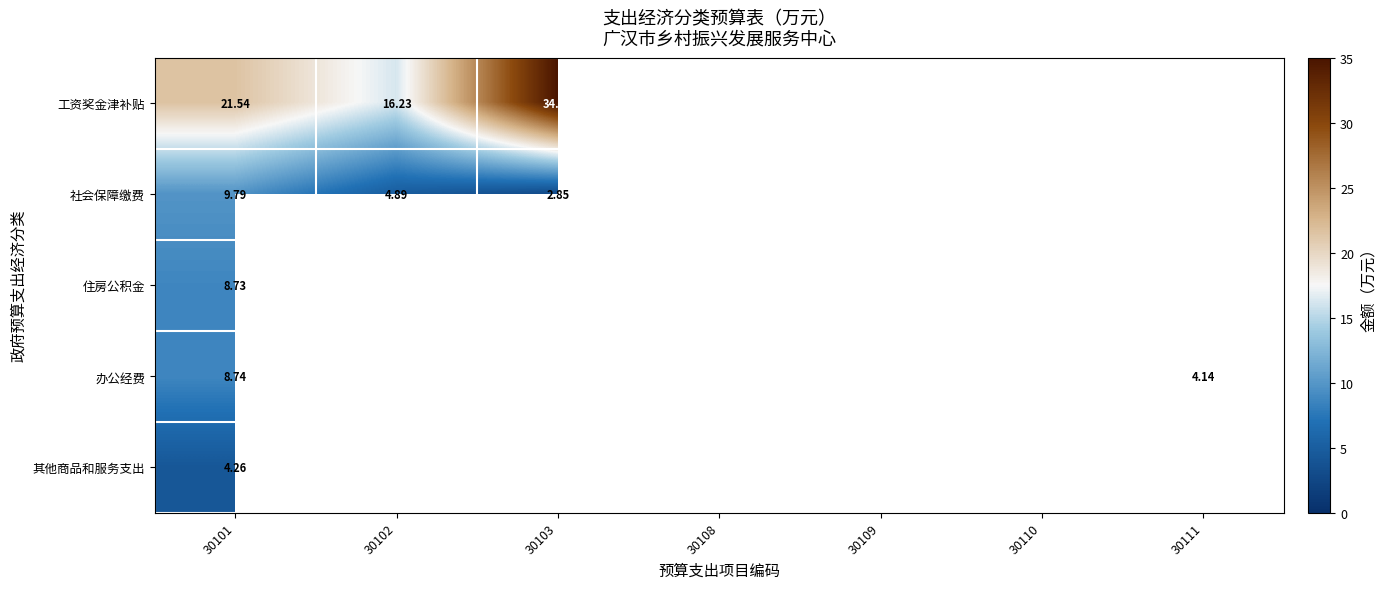

Is the value of 办公经费 at 30101 greater than the value of 工资奖金津补贴 at 30102?

No